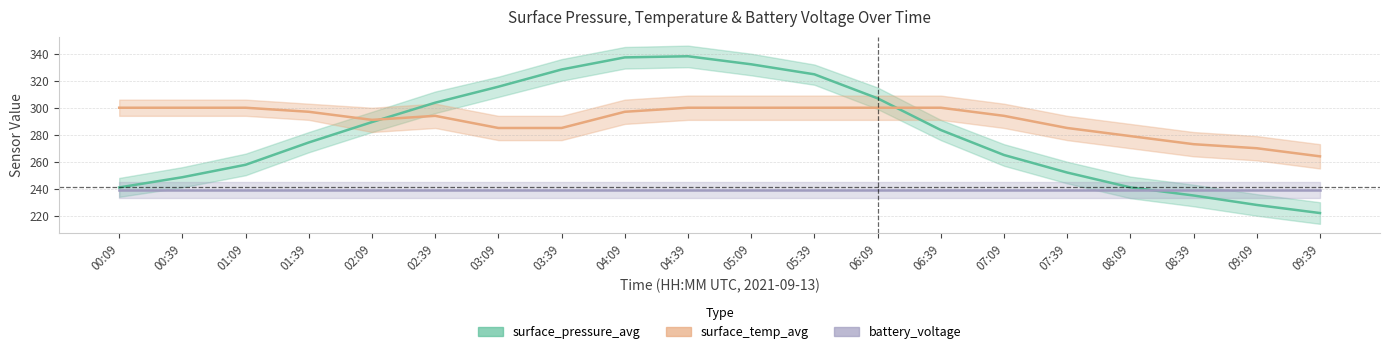

How many data points in surface_pressure_avg are less than 283?

10